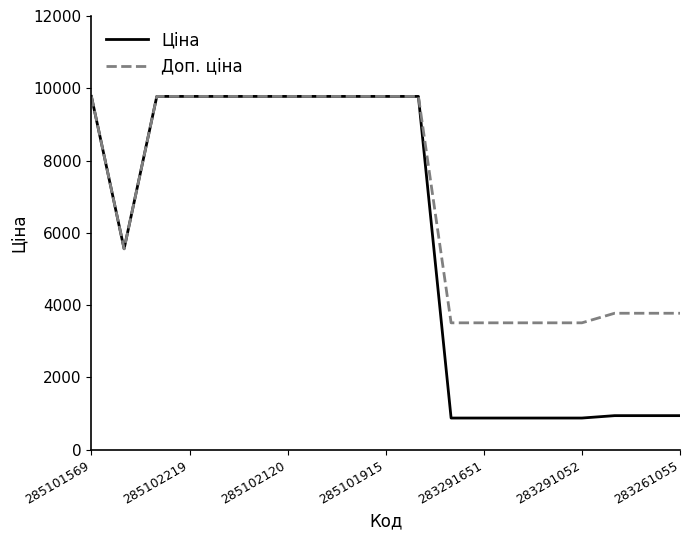

What is the minimum value for Ціна?

878.0